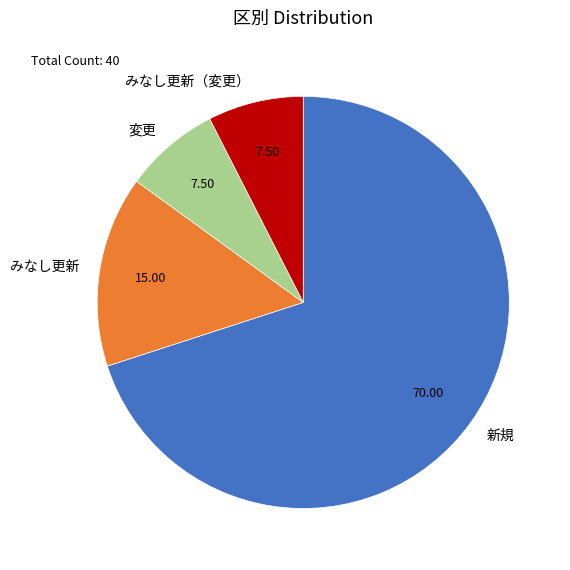

Is it true that 変更 is 8% of the pie?

True